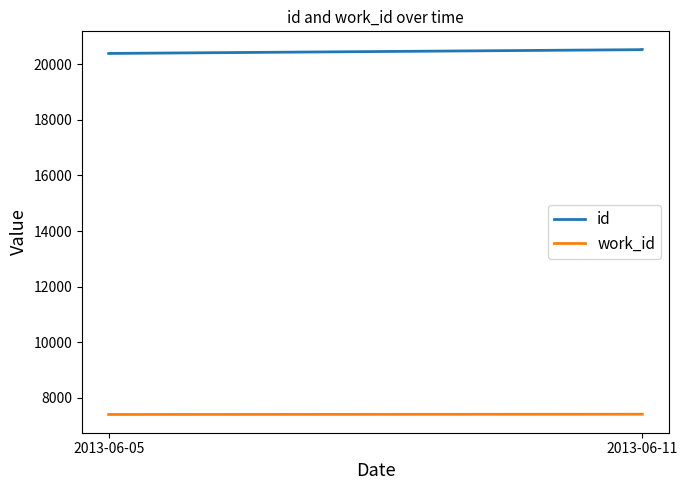

The value of id at 2013-06-05 is 4862. True or false?

False